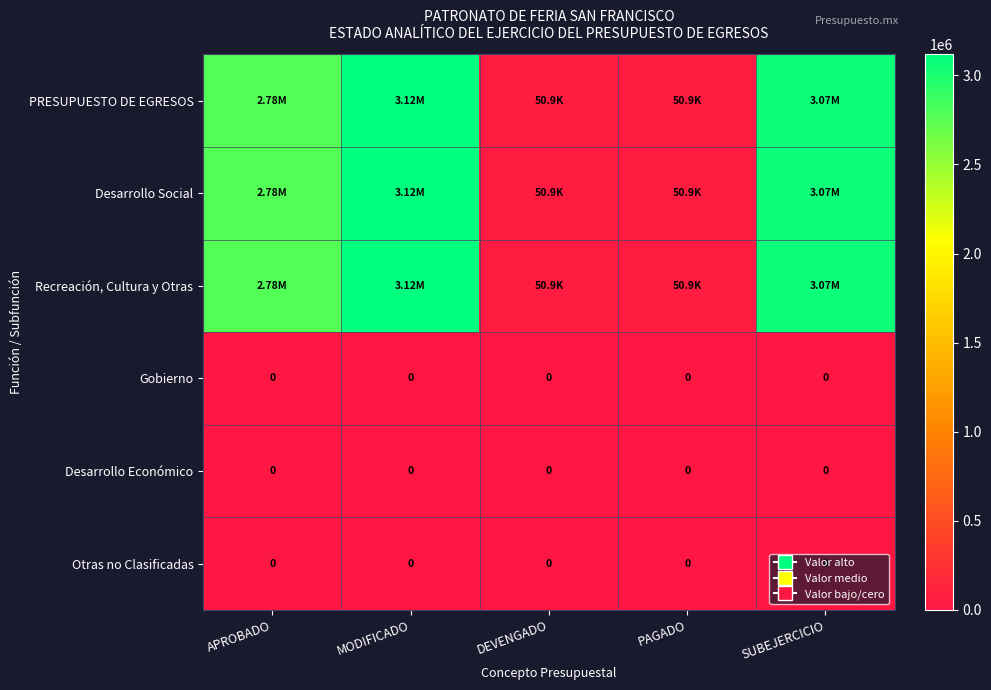

Is it true that Gobierno equals 0.0 at APROBADO?

True